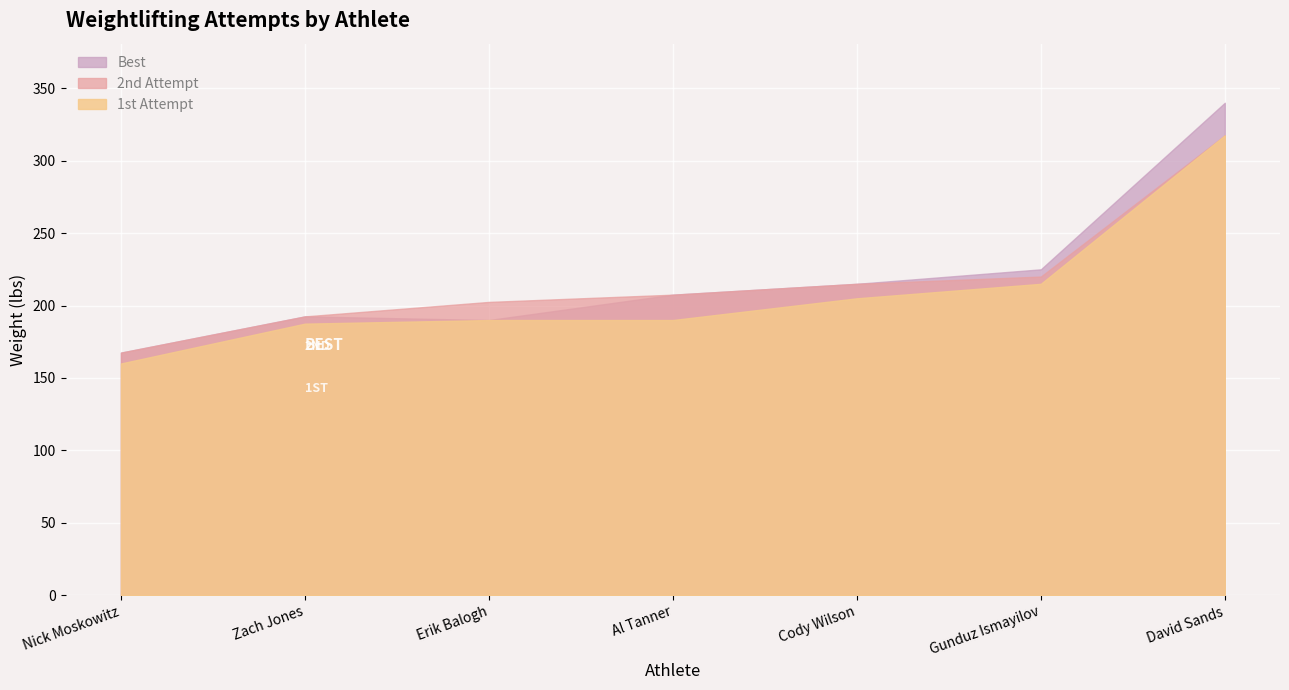

True or false: 1st Attempt and 2nd Attempt cross at least once.

False